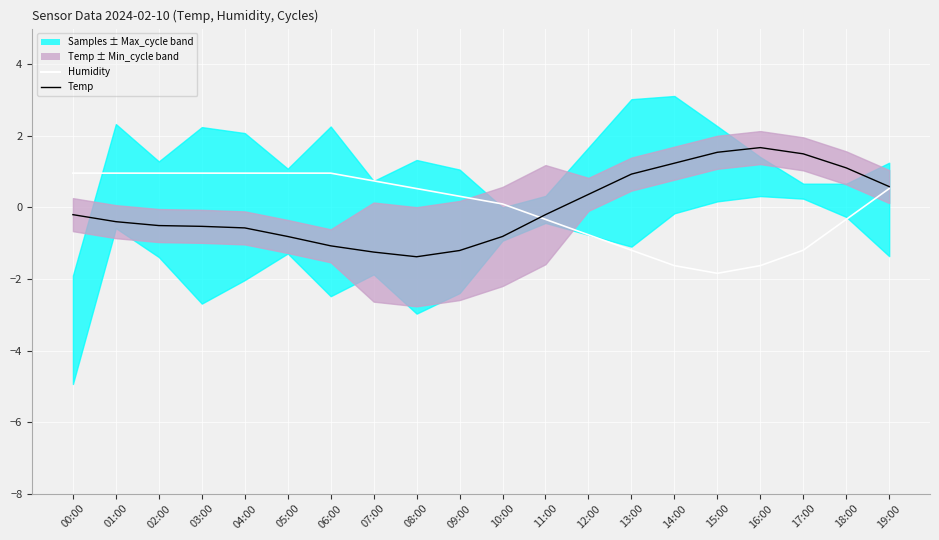

The value of Humidity at 10:00 is 0.1. True or false?

True